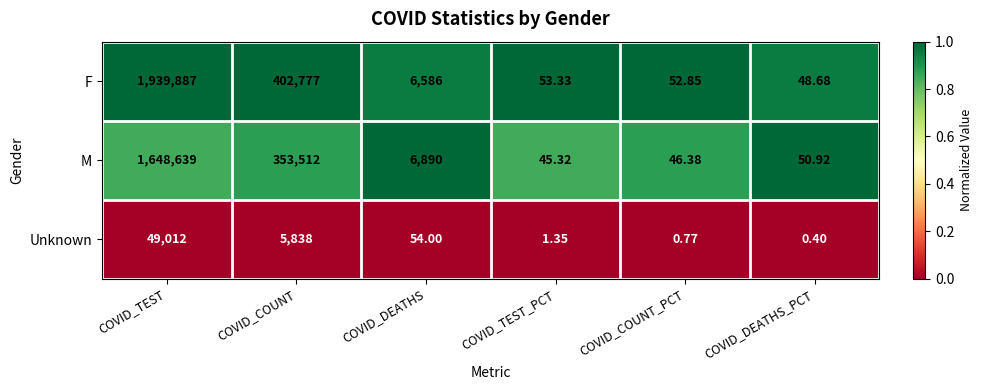

Is the value of F at COVID_COUNT greater than the value of M at COVID_COUNT_PCT?

Yes